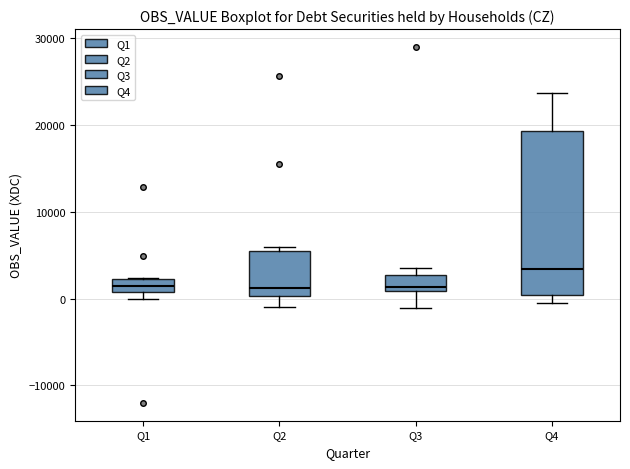

Reading left to right, read every box against the y-axis: the position of its median line, the range the box covers, and the ends of its whiskers. The values are not printed on the chart, so give them approximately, as read against the axis.

Q1: median 1000 (inside the box), box 1000 to 2000, whiskers 0 to 2000
Q2: median 1000, box 0 to 5000, whiskers -1000 to 6000
Q3: median 1000 (just above the box's lower edge), box 1000 to 3000, whiskers -1000 to 3000 (just above the box's upper edge)
Q4: median 3000, box 0 to 19000, whiskers 0 (just below the box's lower edge) to 24000